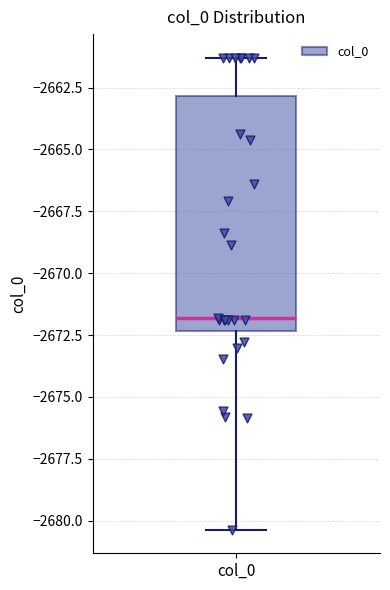

Read this box plot against the y-axis: the position of the median line, the range covered by the box, and the ends of both whiskers. The values are not printed on the chart, so give them approximately, as read against the axis.

median -2672.0, box -2672.5 to -2663.0, whiskers -2680.5 to -2661.5